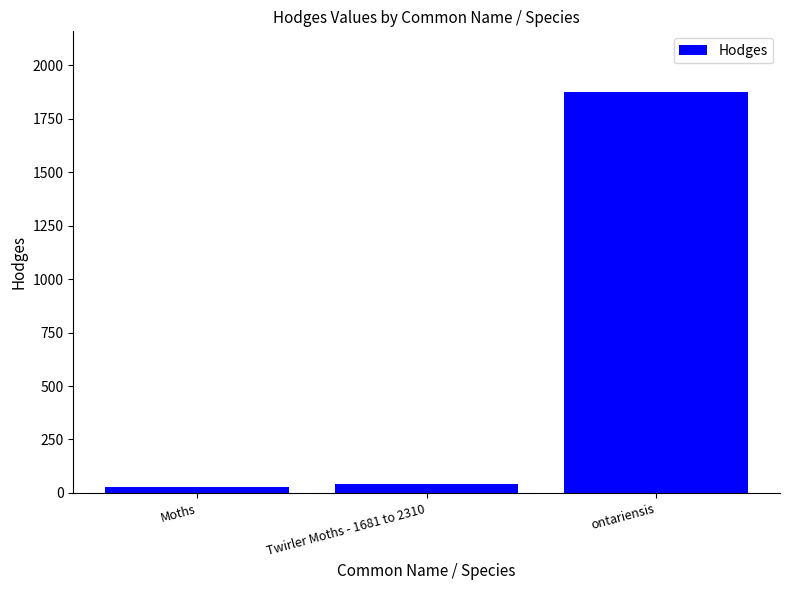

What is the change in value from Moths to Twirler Moths - 1681 to 2310?

+13.1